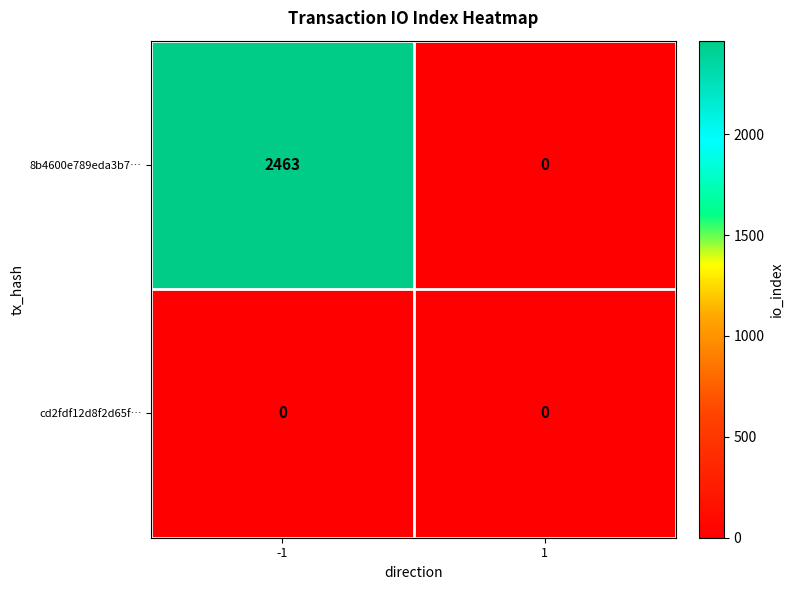

What is the greatest value displayed?

2463